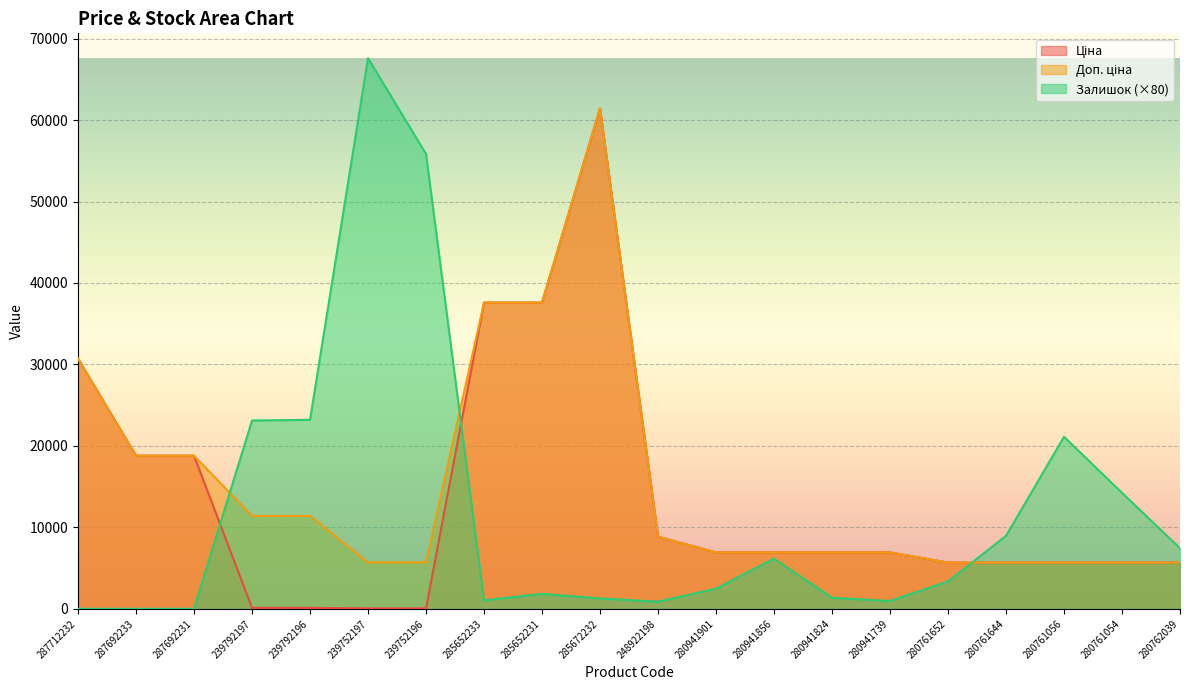

How many lines are shown in the chart?

3